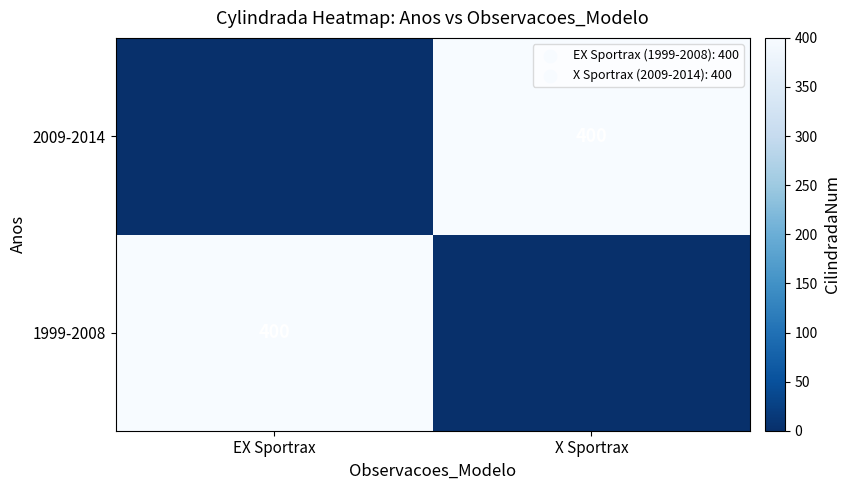

True or false: 1999-2008 has a value of 255 at EX Sportrax.

False